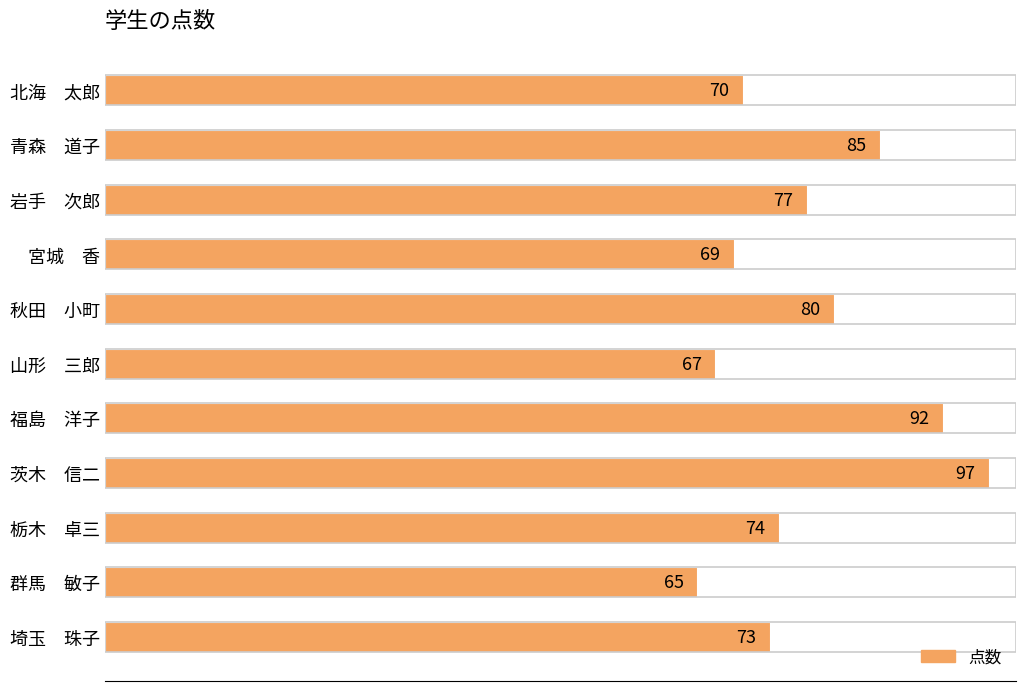

List the labels in order of value, largest first.

茨木　信二, 福島　洋子, 青森　道子, 秋田　小町, 岩手　次郎, 栃木　卓三, 埼玉　珠子, 北海　太郎, 宮城　香, 山形　三郎, 群馬　敏子